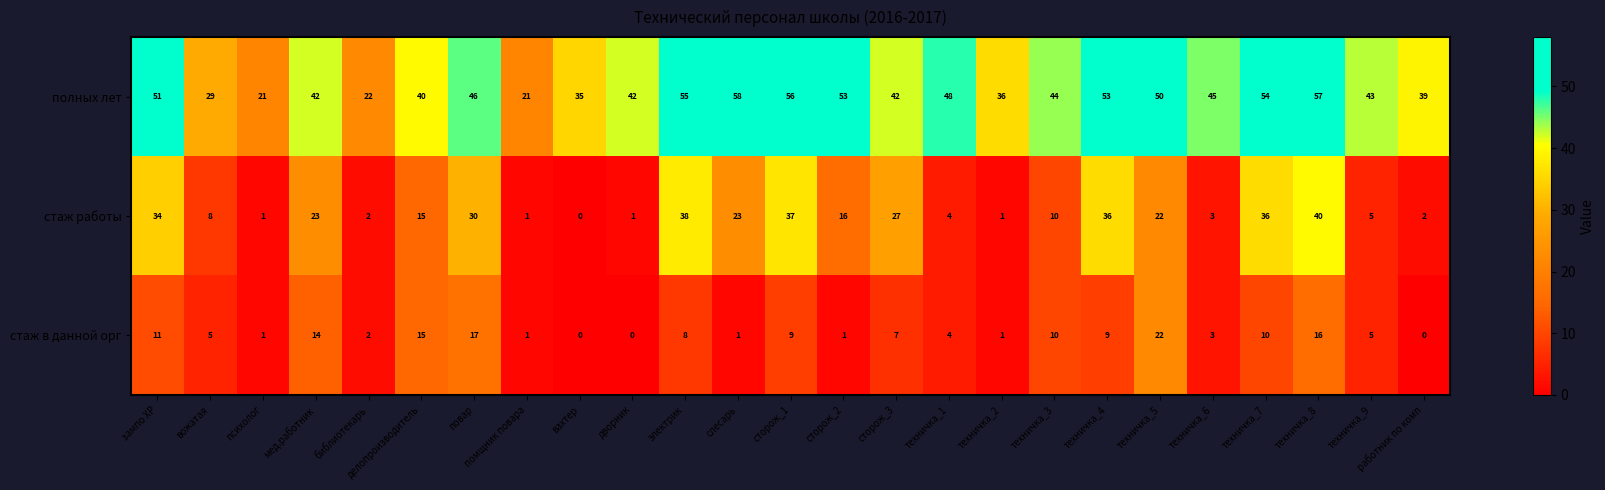

What is the difference between the second highest and minimum values in the стаж работы series?

38